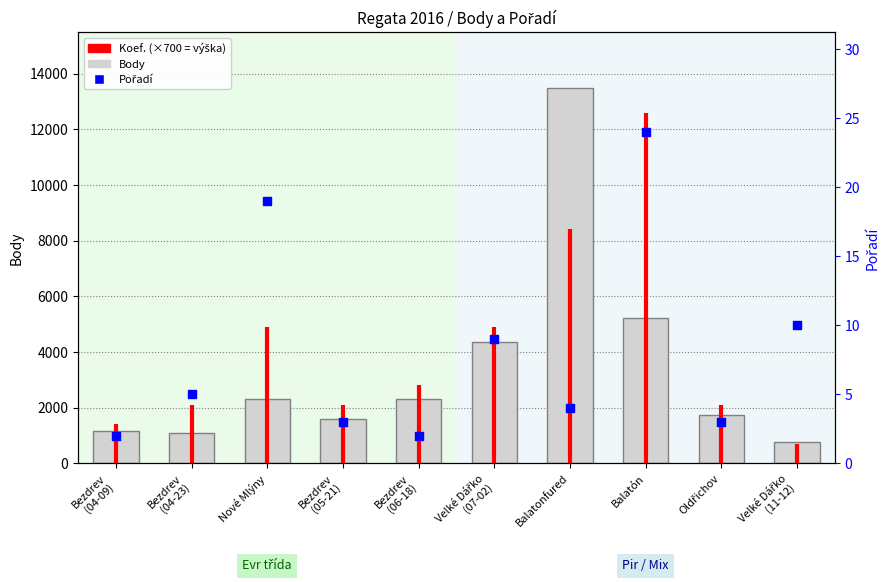

Is the value of Pořadí at Nové Mlýny greater than the value of Body at Bezdrev (04-09)?

No